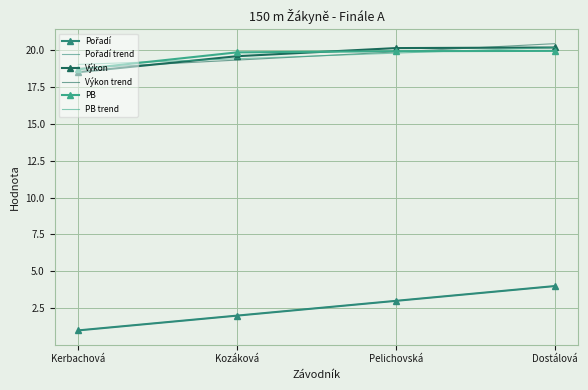

What is the difference between the maximum and second lowest values in the Pořadí series?

2.0